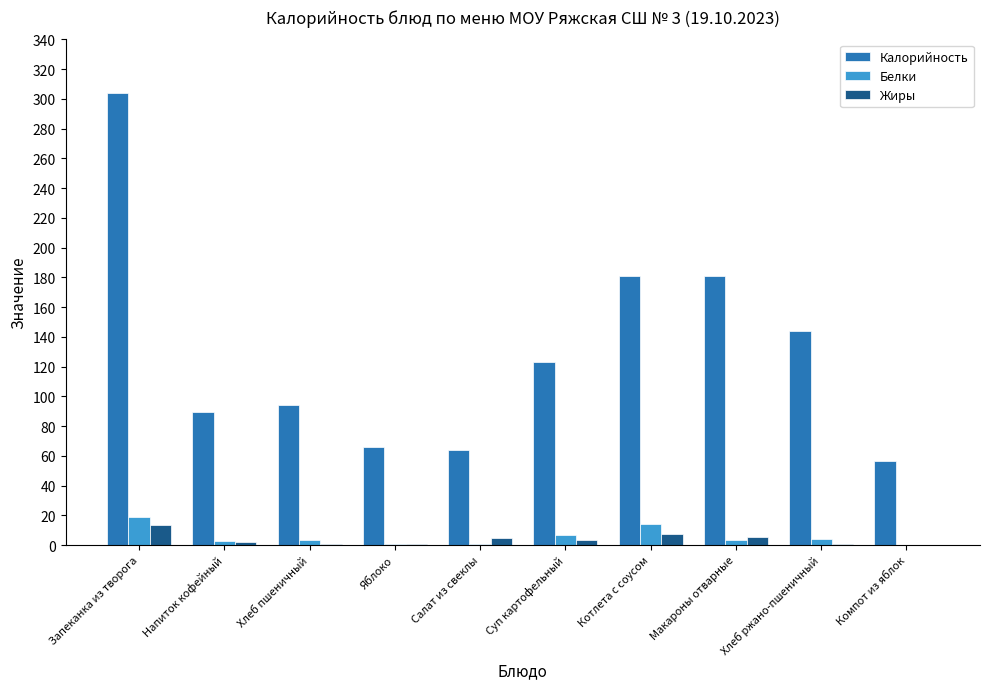

Which series has the largest total across all categories?

Калорийность